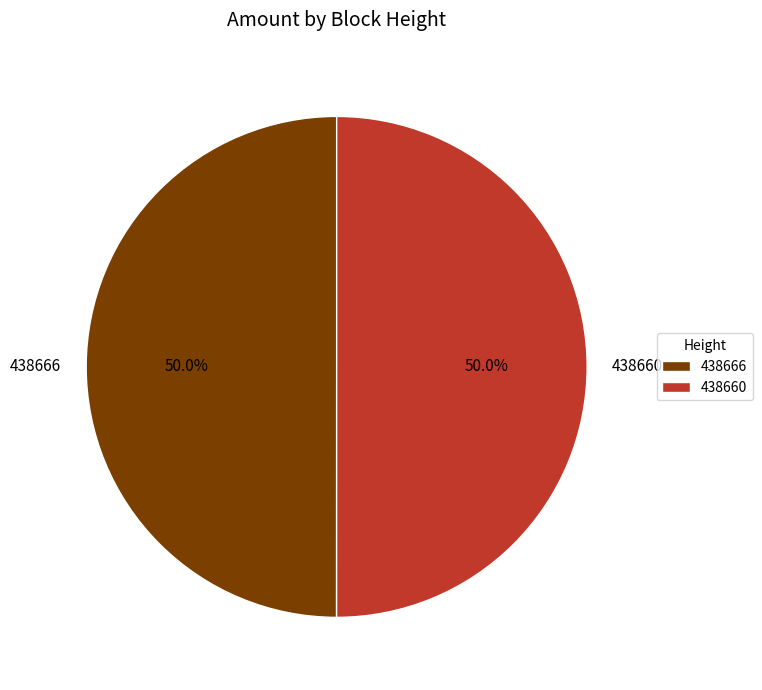

True or false: 438666 accounts for 50% of the total.

True